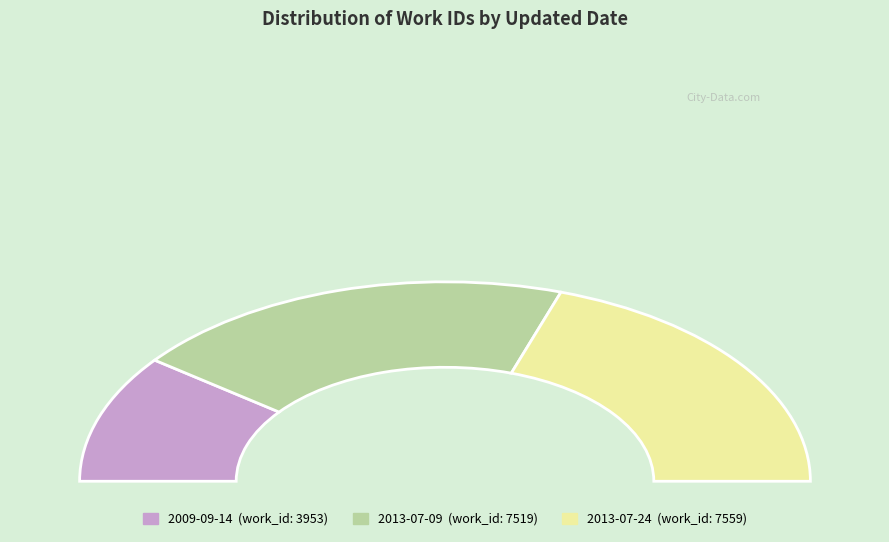

True or false: 2013-07-24 accounts for 48% of the total.

False